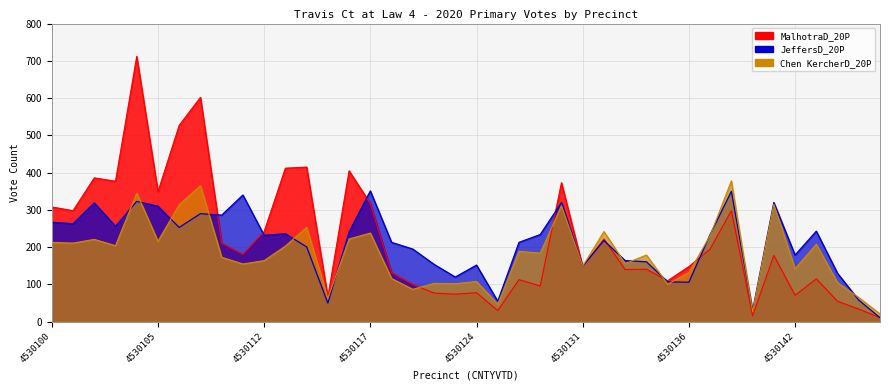

Which has a higher value, 4530144 or 4530106?

4530106